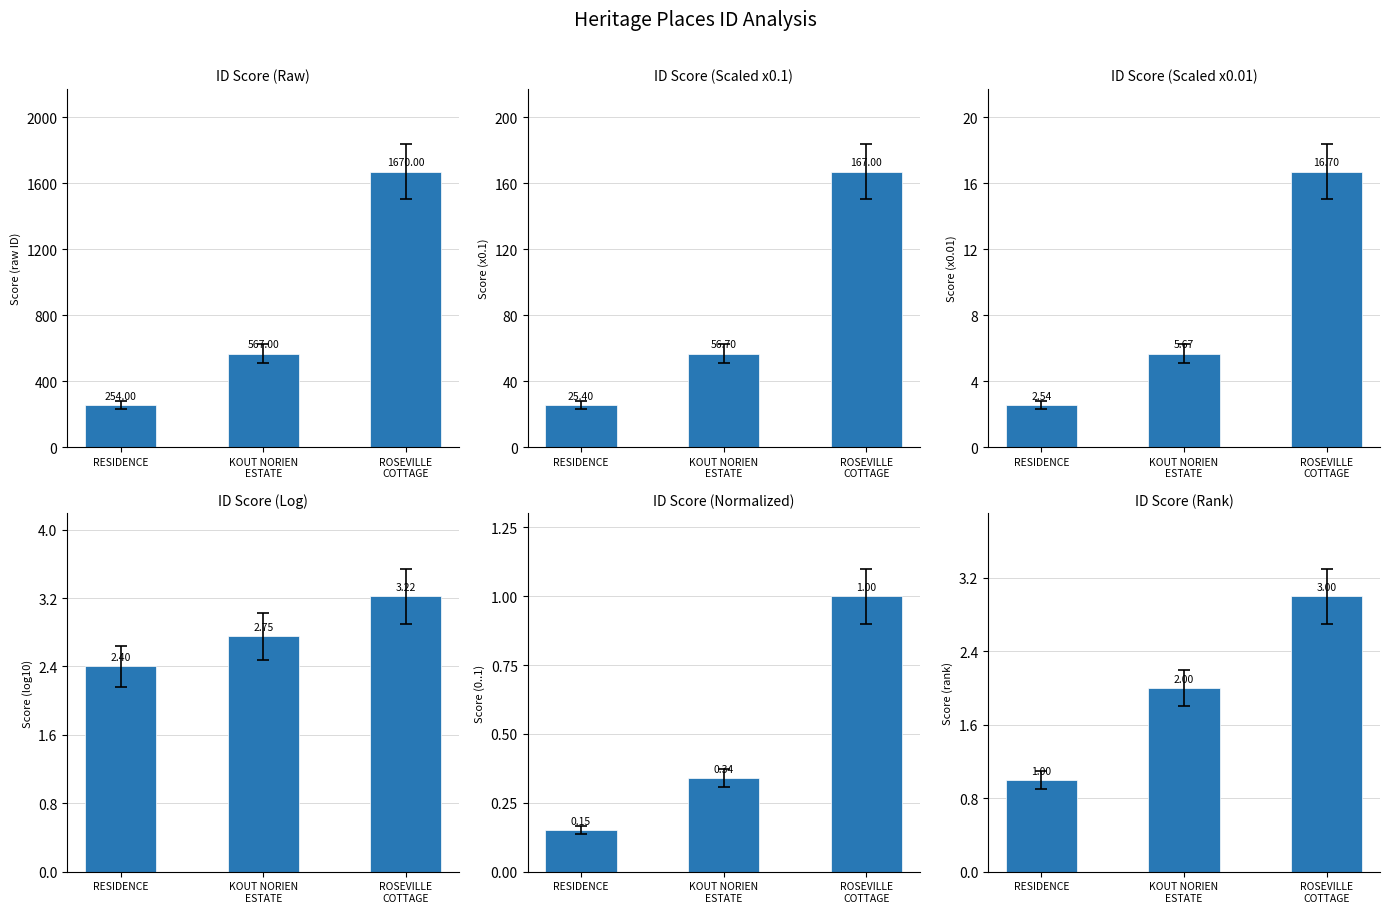

List the labels in order of value, largest first.

ROSEVILLE
COTTAGE, KOUT NORIEN
ESTATE, RESIDENCE